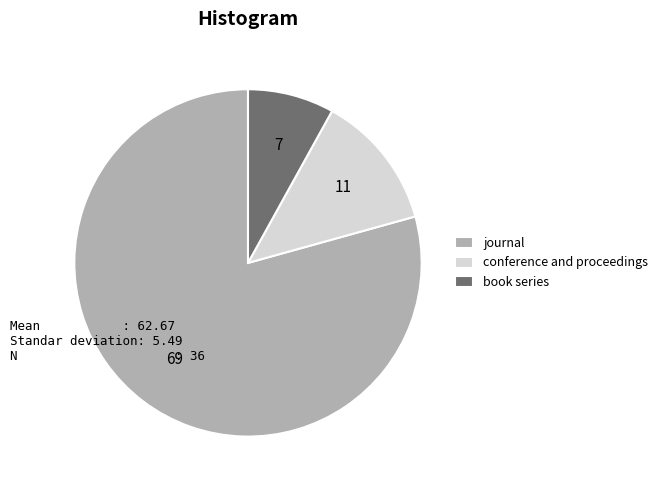

Do book series and conference and proceedings together represent more than half of the pie?

No